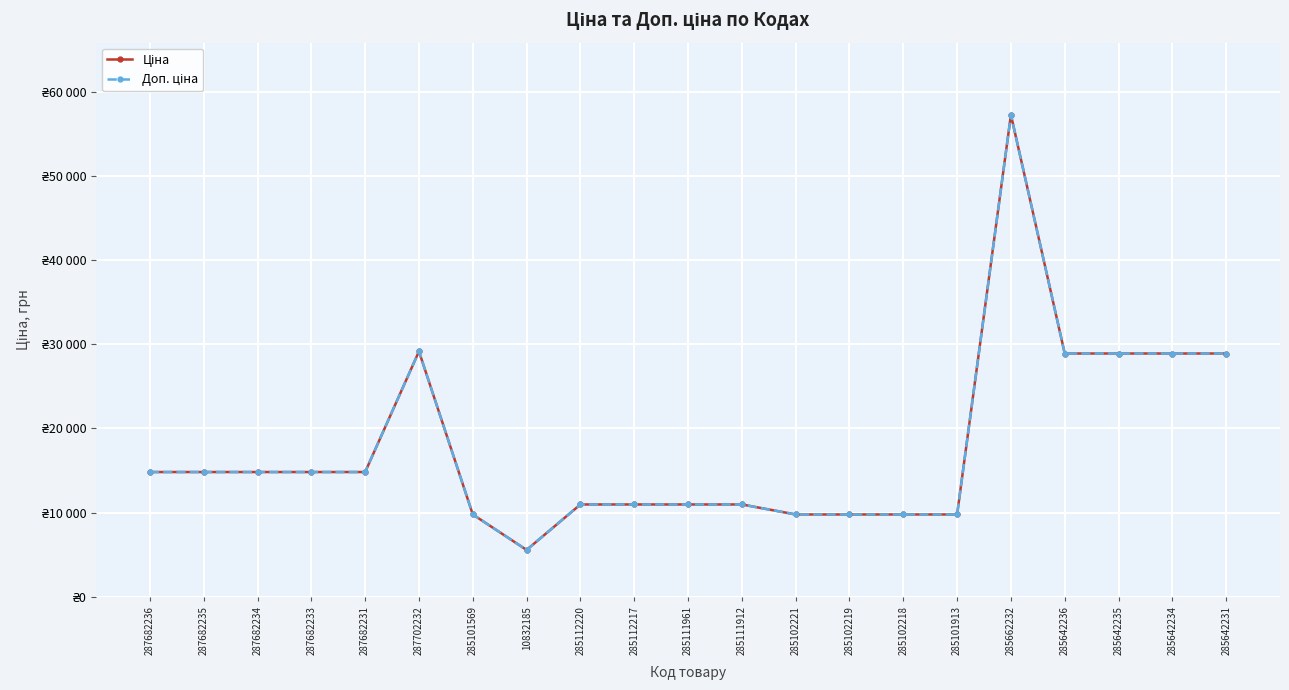

List the labels in order of Доп. ціна value, smallest first.

10832185, 285101569, 285102221, 285102219, 285102218, 285101913, 285112220, 285112217, 285111961, 285111912, 287682236, 287682235, 287682234, 287682233, 287682231, 285642236, 285642235, 285642234, 285642231, 287702232, 285662232